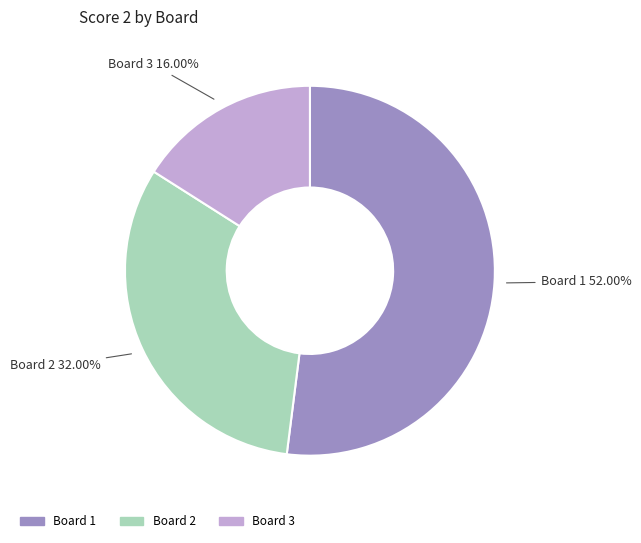

True or false: Board 2 accounts for 32% of the total.

True